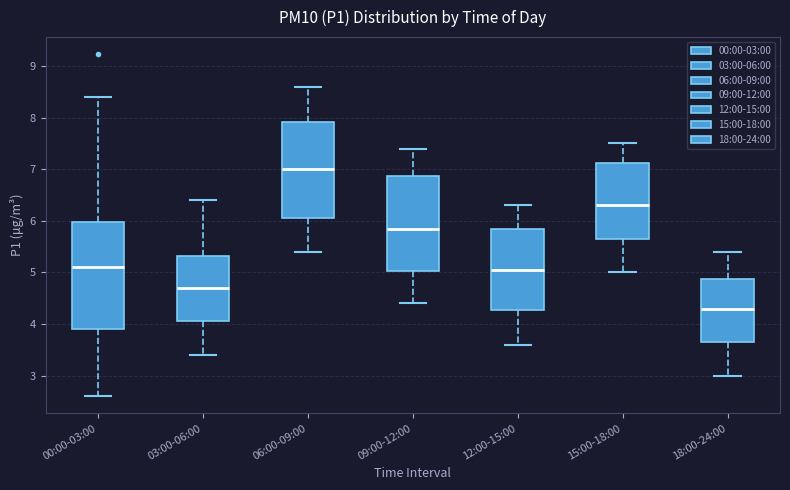

Reading left to right, transcribe this box plot: for each box, give where its median line is, the range the box spans, and where its two whiskers end, as read against the y-axis. The values are not printed on the chart, so give them approximately, as read against the axis.

00:00-03:00: median 5.1, box 3.9 to 6.0, whiskers 2.6 to 8.4
03:00-06:00: median 4.7, box 4.1 to 5.3, whiskers 3.4 to 6.4
06:00-09:00: median 7.0, box 6.1 to 7.9, whiskers 5.4 to 8.6
09:00-12:00: median 5.9, box 5.0 to 6.9, whiskers 4.4 to 7.4
12:00-15:00: median 5.1, box 4.3 to 5.9, whiskers 3.6 to 6.3
15:00-18:00: median 6.3, box 5.7 to 7.1, whiskers 5.0 to 7.5
18:00-24:00: median 4.3, box 3.7 to 4.9, whiskers 3.0 to 5.4